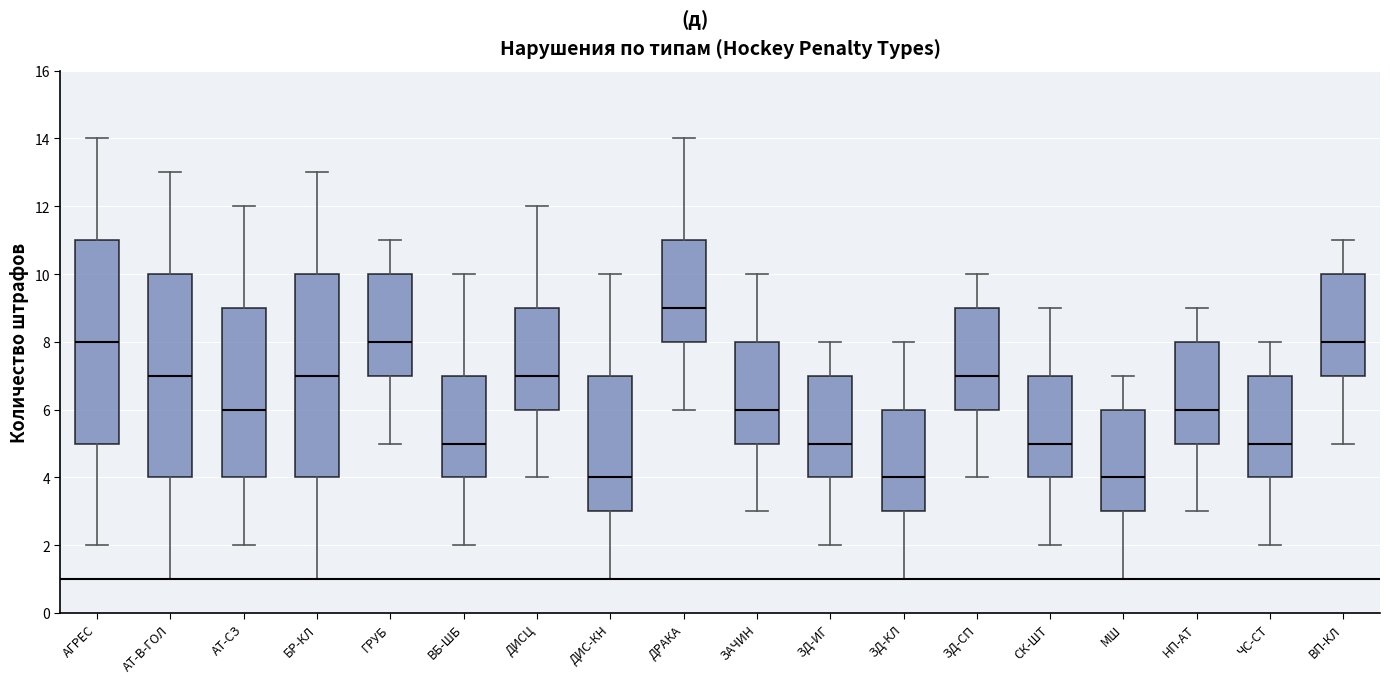

Reading left to right, read every box against the y-axis: the position of its median line, the range the box covers, and the ends of its whiskers. The values are not printed on the chart, so give them approximately, as read against the axis.

АГРЕС: median 8, box 5 to 11, whiskers 2 to 14
АТ-В-ГОЛ: median 7, box 4 to 10, whiskers 1 to 13
АТ-СЗ: median 6, box 4 to 9, whiskers 2 to 12
БР-КЛ: median 7, box 4 to 10, whiskers 1 to 13
ГРУБ: median 8, box 7 to 10, whiskers 5 to 11
ВБ-ШБ: median 5, box 4 to 7, whiskers 2 to 10
ДИСЦ: median 7, box 6 to 9, whiskers 4 to 12
ДИС-КН: median 4, box 3 to 7, whiskers 1 to 10
ДРАКА: median 9, box 8 to 11, whiskers 6 to 14
ЗАЧИН: median 6, box 5 to 8, whiskers 3 to 10
ЗД-ИГ: median 5, box 4 to 7, whiskers 2 to 8
ЗД-КЛ: median 4, box 3 to 6, whiskers 1 to 8
ЗД-СП: median 7, box 6 to 9, whiskers 4 to 10
СК-ШТ: median 5, box 4 to 7, whiskers 2 to 9
МШ: median 4, box 3 to 6, whiskers 1 to 7
НП-АТ: median 6, box 5 to 8, whiskers 3 to 9
ЧС-СТ: median 5, box 4 to 7, whiskers 2 to 8
ВП-КЛ: median 8, box 7 to 10, whiskers 5 to 11